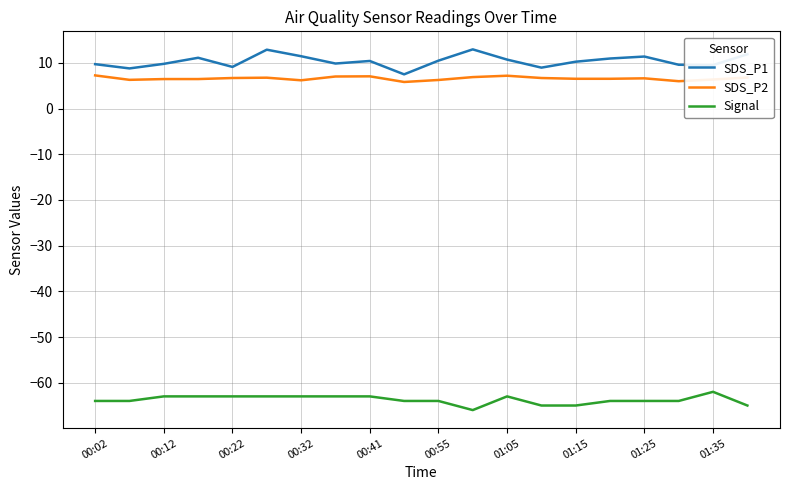

What is the difference between the maximum and minimum values in the Signal series?

4.0